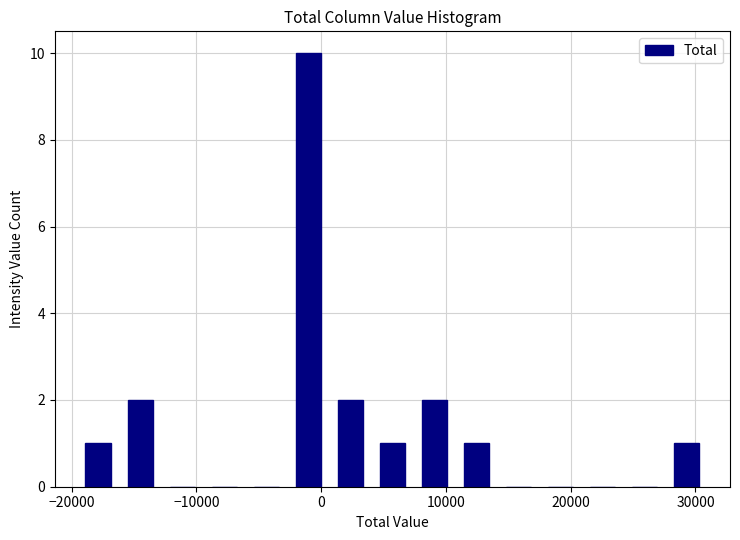

Read against the x-axis, roughly where is the centre of the tallest bar?

-1000